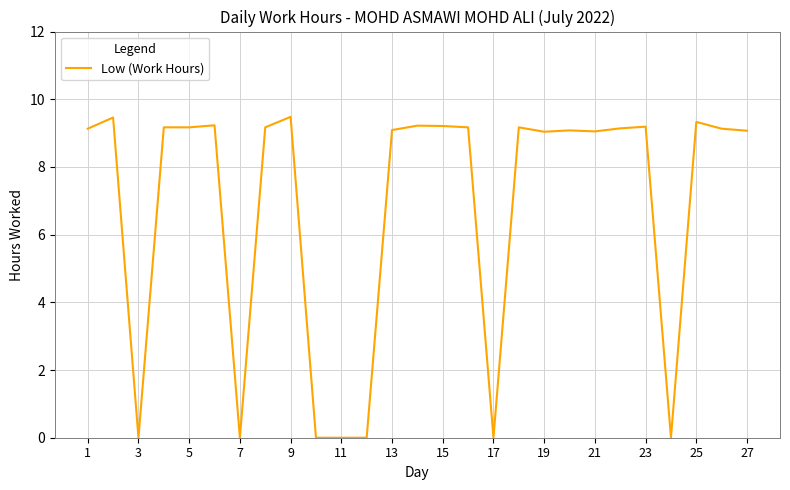

What is the difference between the maximum and minimum values?

9.5